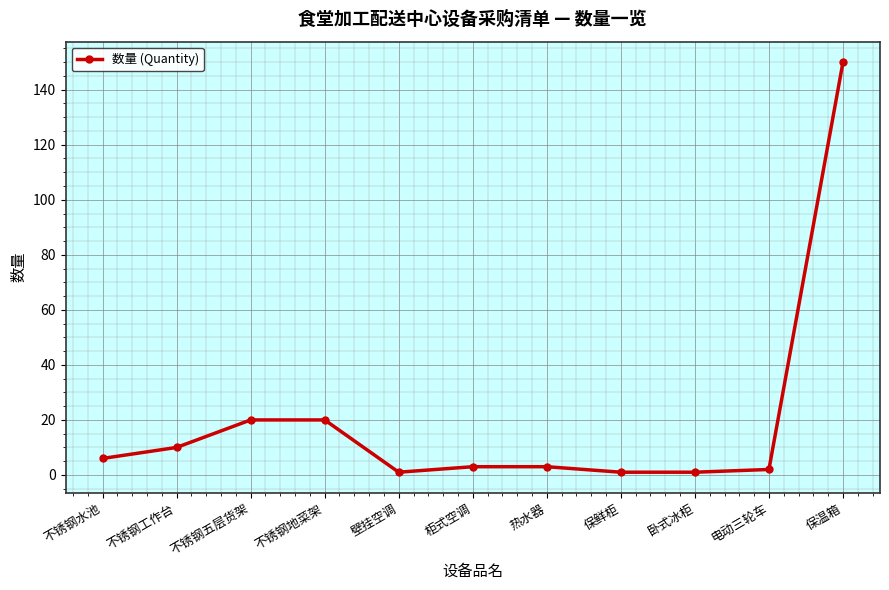

How many distinct data groups are displayed?

1